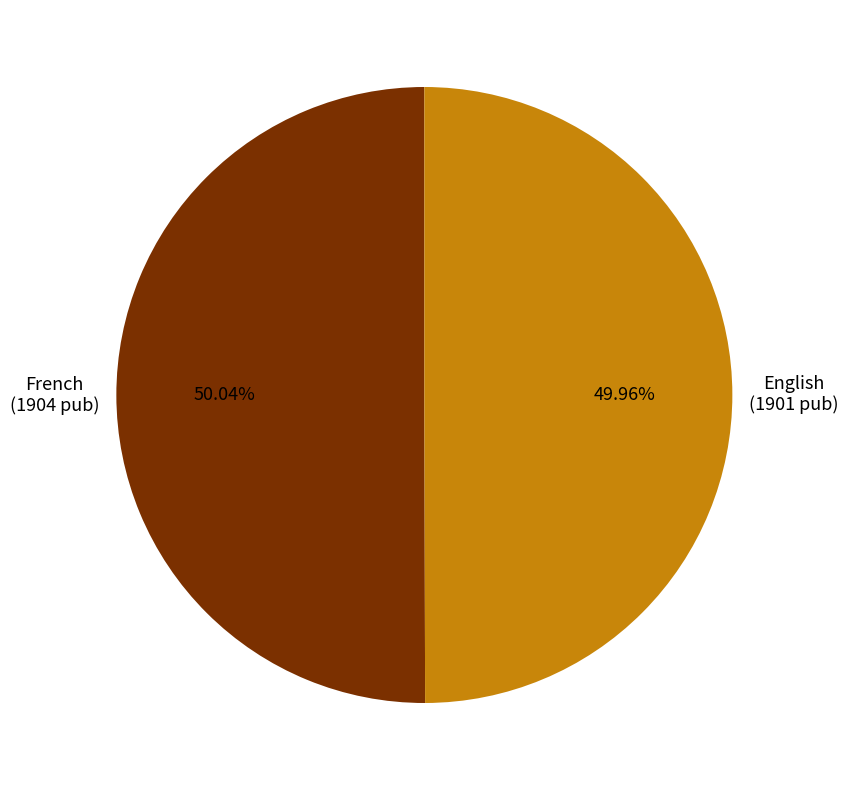

Does any single category account for the majority?

Yes